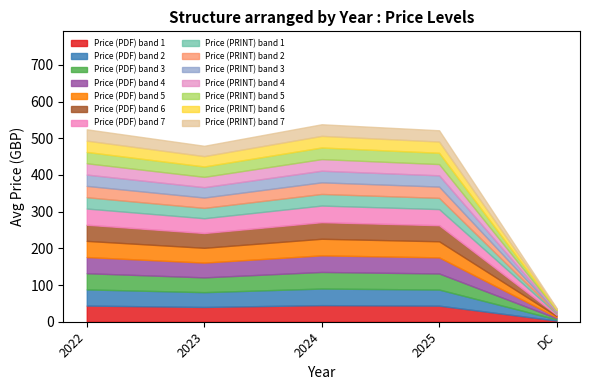

Does the chart have visible grid lines?

No